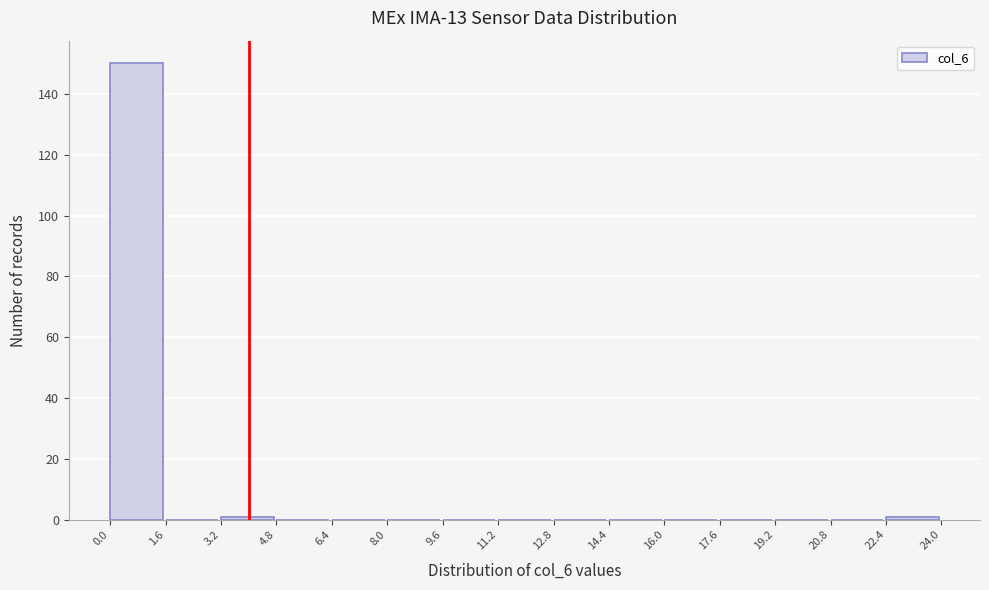

Reading left to right, transcribe this chart: for each bar, give the range it covers on the x-axis and its height. The values are not printed on the chart, so give them approximately, as read against the axis.

0.0 to 1.6: 150
1.6 to 3.2: 0
3.2 to 4.8: under 2
4.8 to 6.4: 0
6.4 to 8.0: 0
8.0 to 9.6: 0
9.6 to 11.2: 0
11.2 to 12.8: 0
12.8 to 14.4: 0
14.4 to 16.0: 0
16.0 to 17.6: 0
17.6 to 19.2: 0
19.2 to 20.8: 0
20.8 to 22.4: 0
22.4 to 24.0: under 2